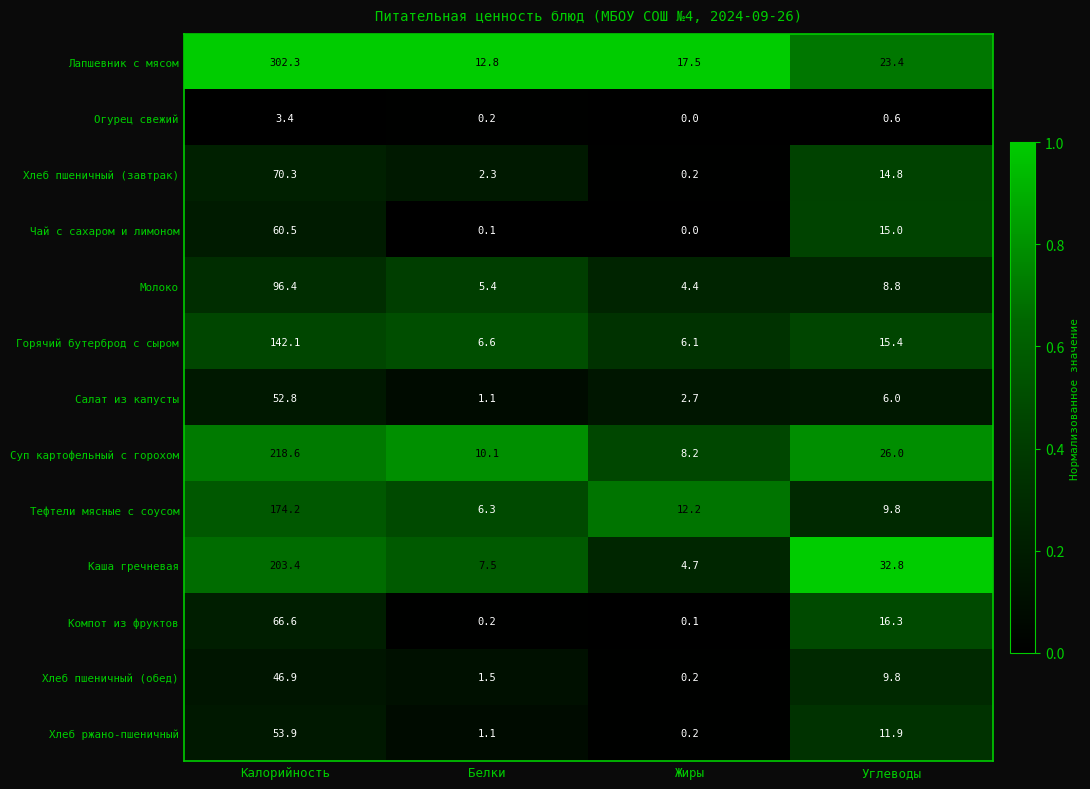

Which series changed the most between Калорийность and Углеводы?

Лапшевник с мясом